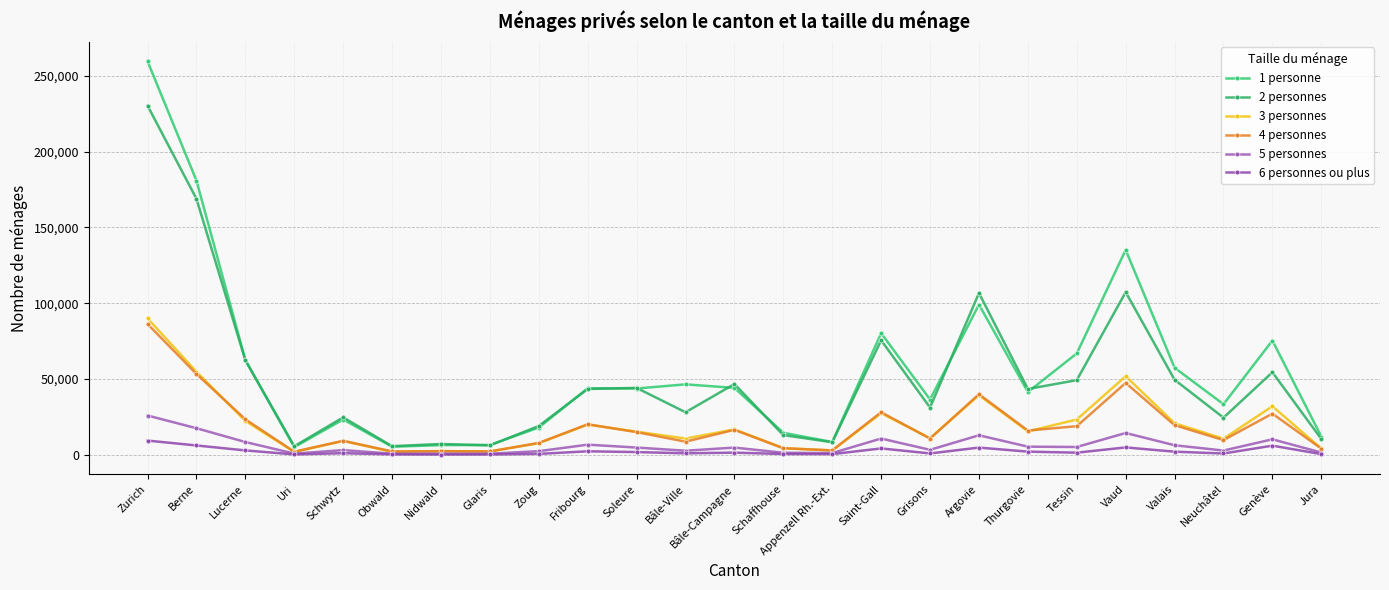

True or false: 4 personnes and 2 personnes intersect in this chart.

False